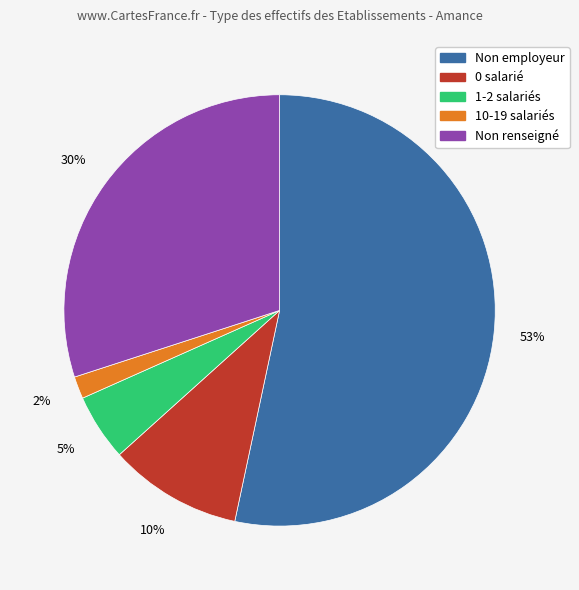

Is there a majority slice in this chart?

Yes